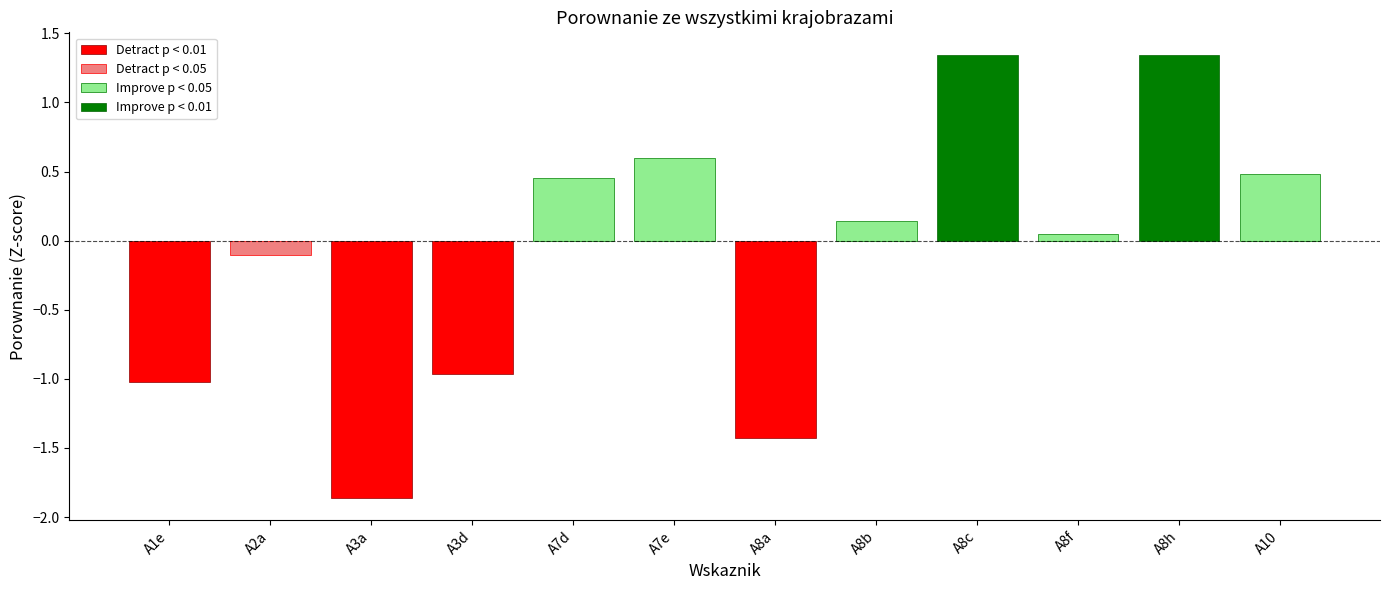

How many values are below zero?

5